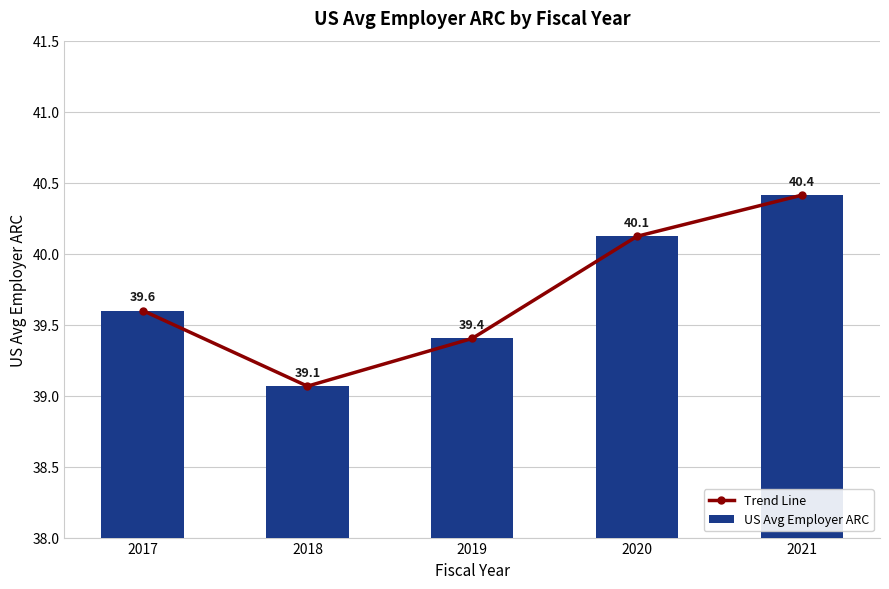

What is the difference between the maximum and minimum values in the Trend Line series?

1.3